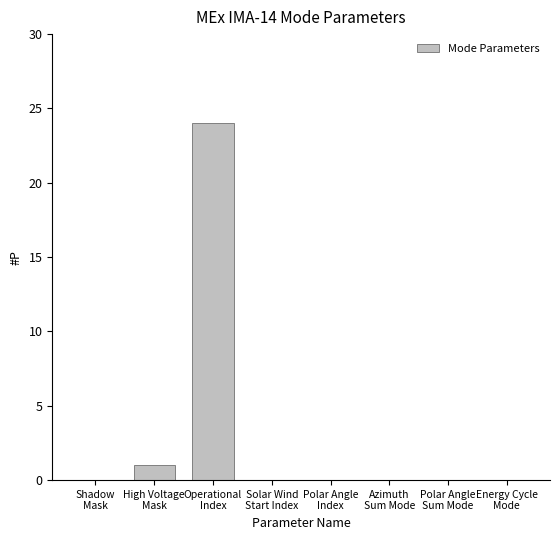

What is the average value?

3